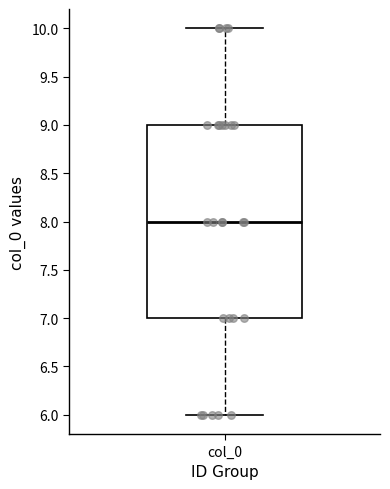

Where does the upper whisker of the box for col_0 end on the y-axis? The values are not printed on the chart, so give them approximately, as read against the axis.

10